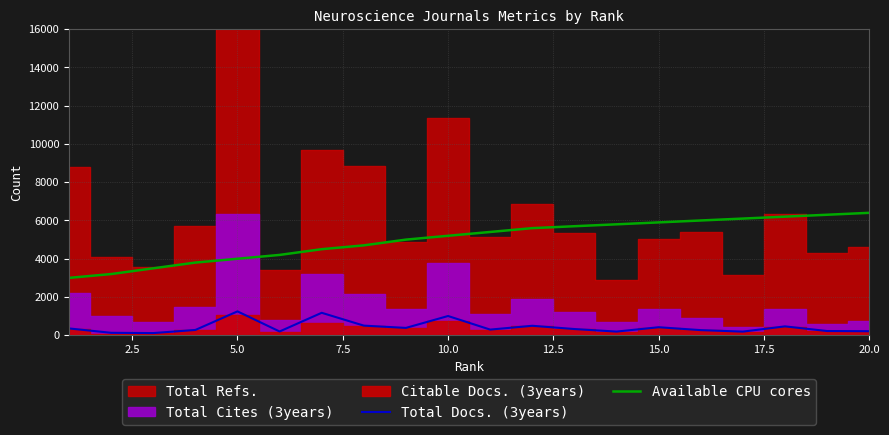

True or false: Available CPU cores and Total Docs. (3years) intersect in this chart.

False